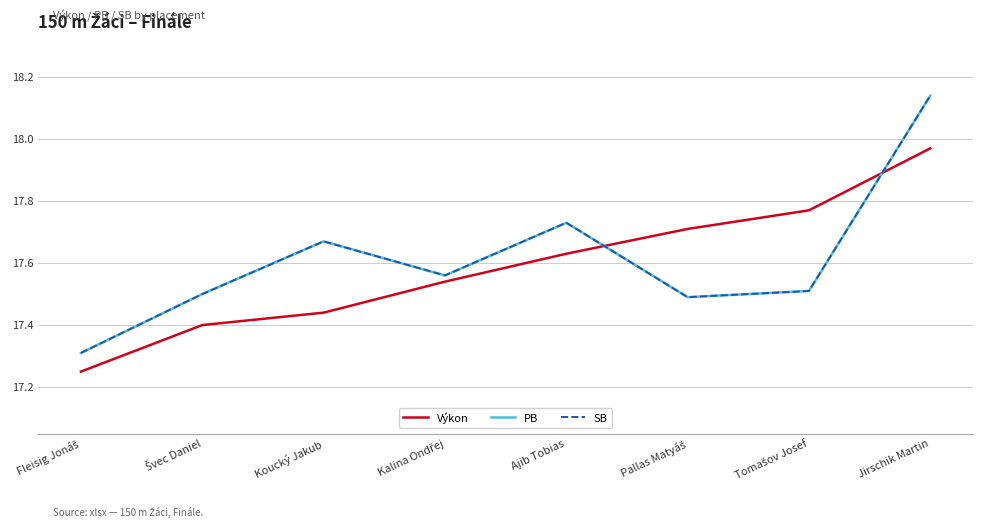

Does the chart display data point markers on the line(s)?

No